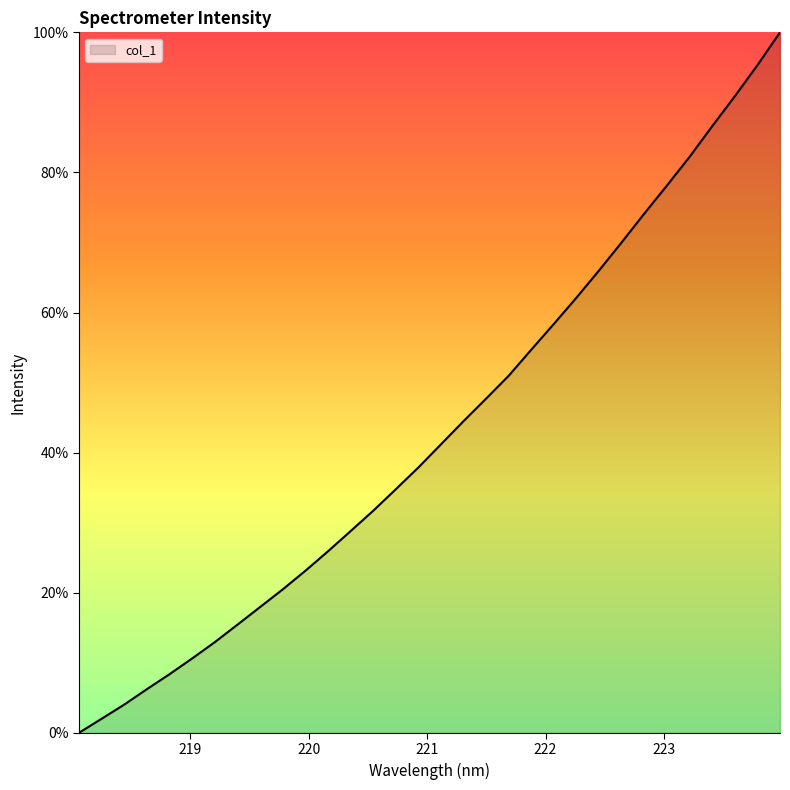

What is the maximum value shown in the chart?

100.0